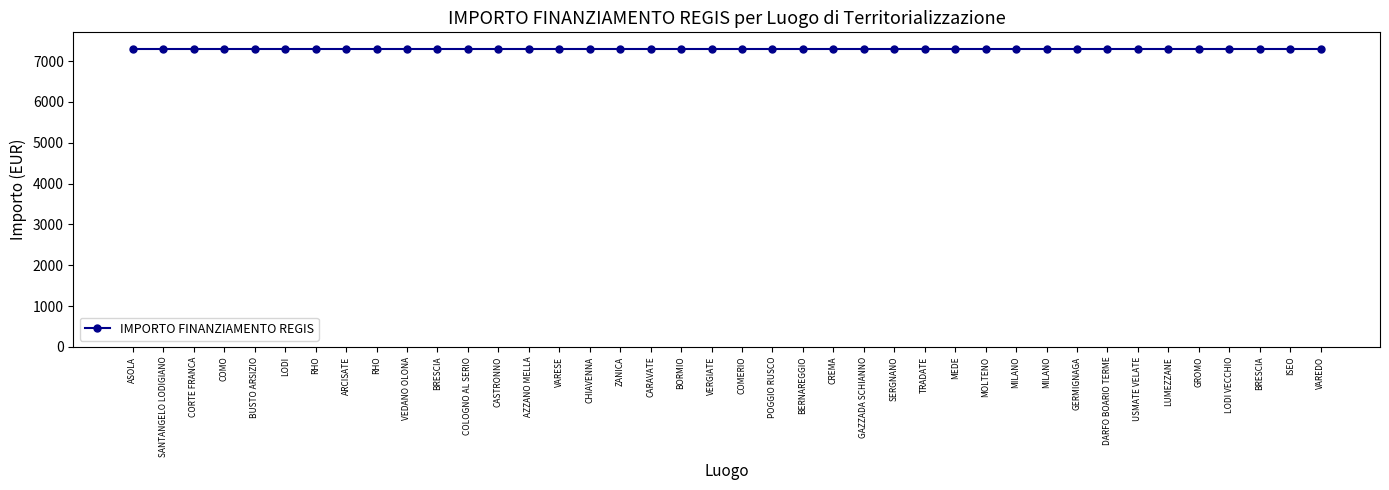

Between COMO and SERGNANO, which series saw the biggest shift?

IMPORTO FINANZIAMENTO REGIS